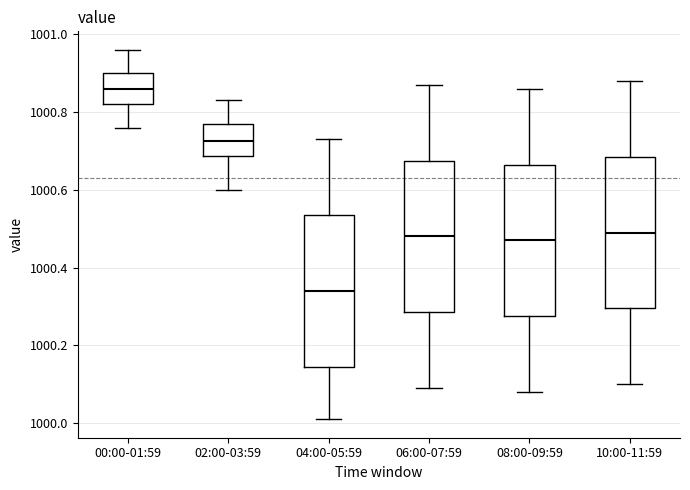

Which box's median line is the lowest?

04:00-05:59